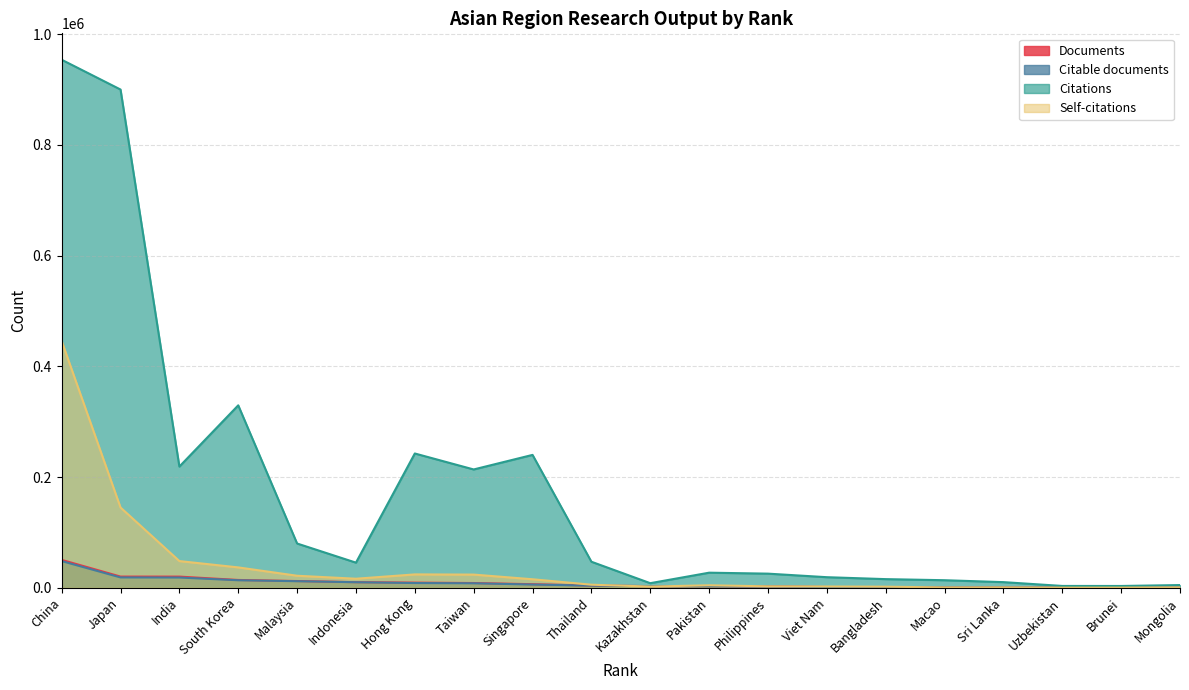

What position from the left is Pakistan?

12